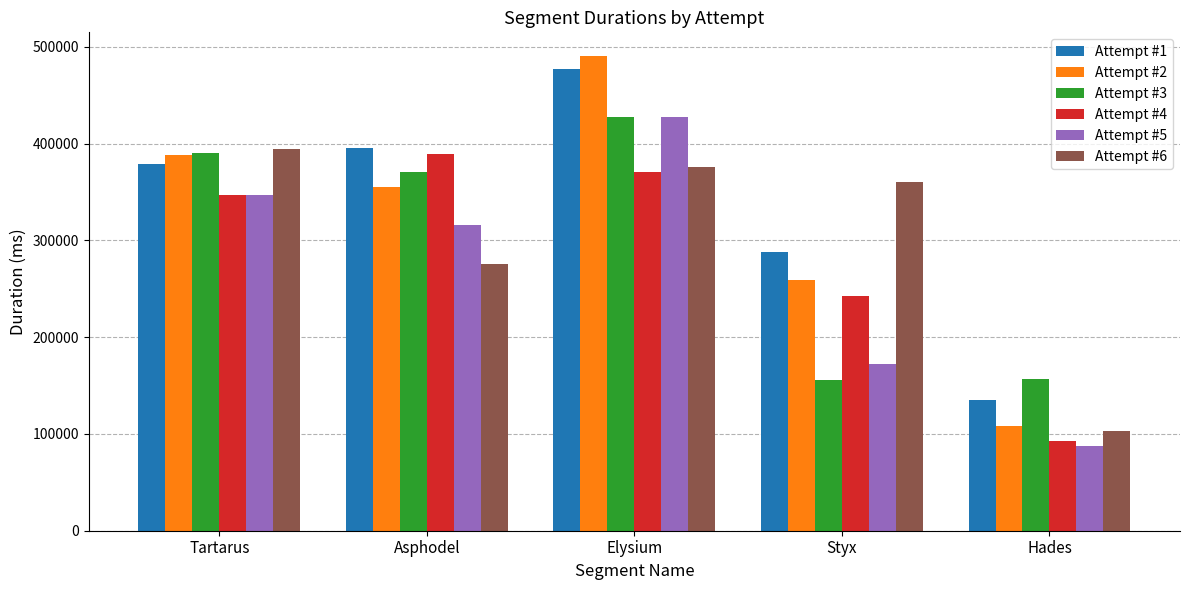

What is the total value across all series at Elysium?

2568118